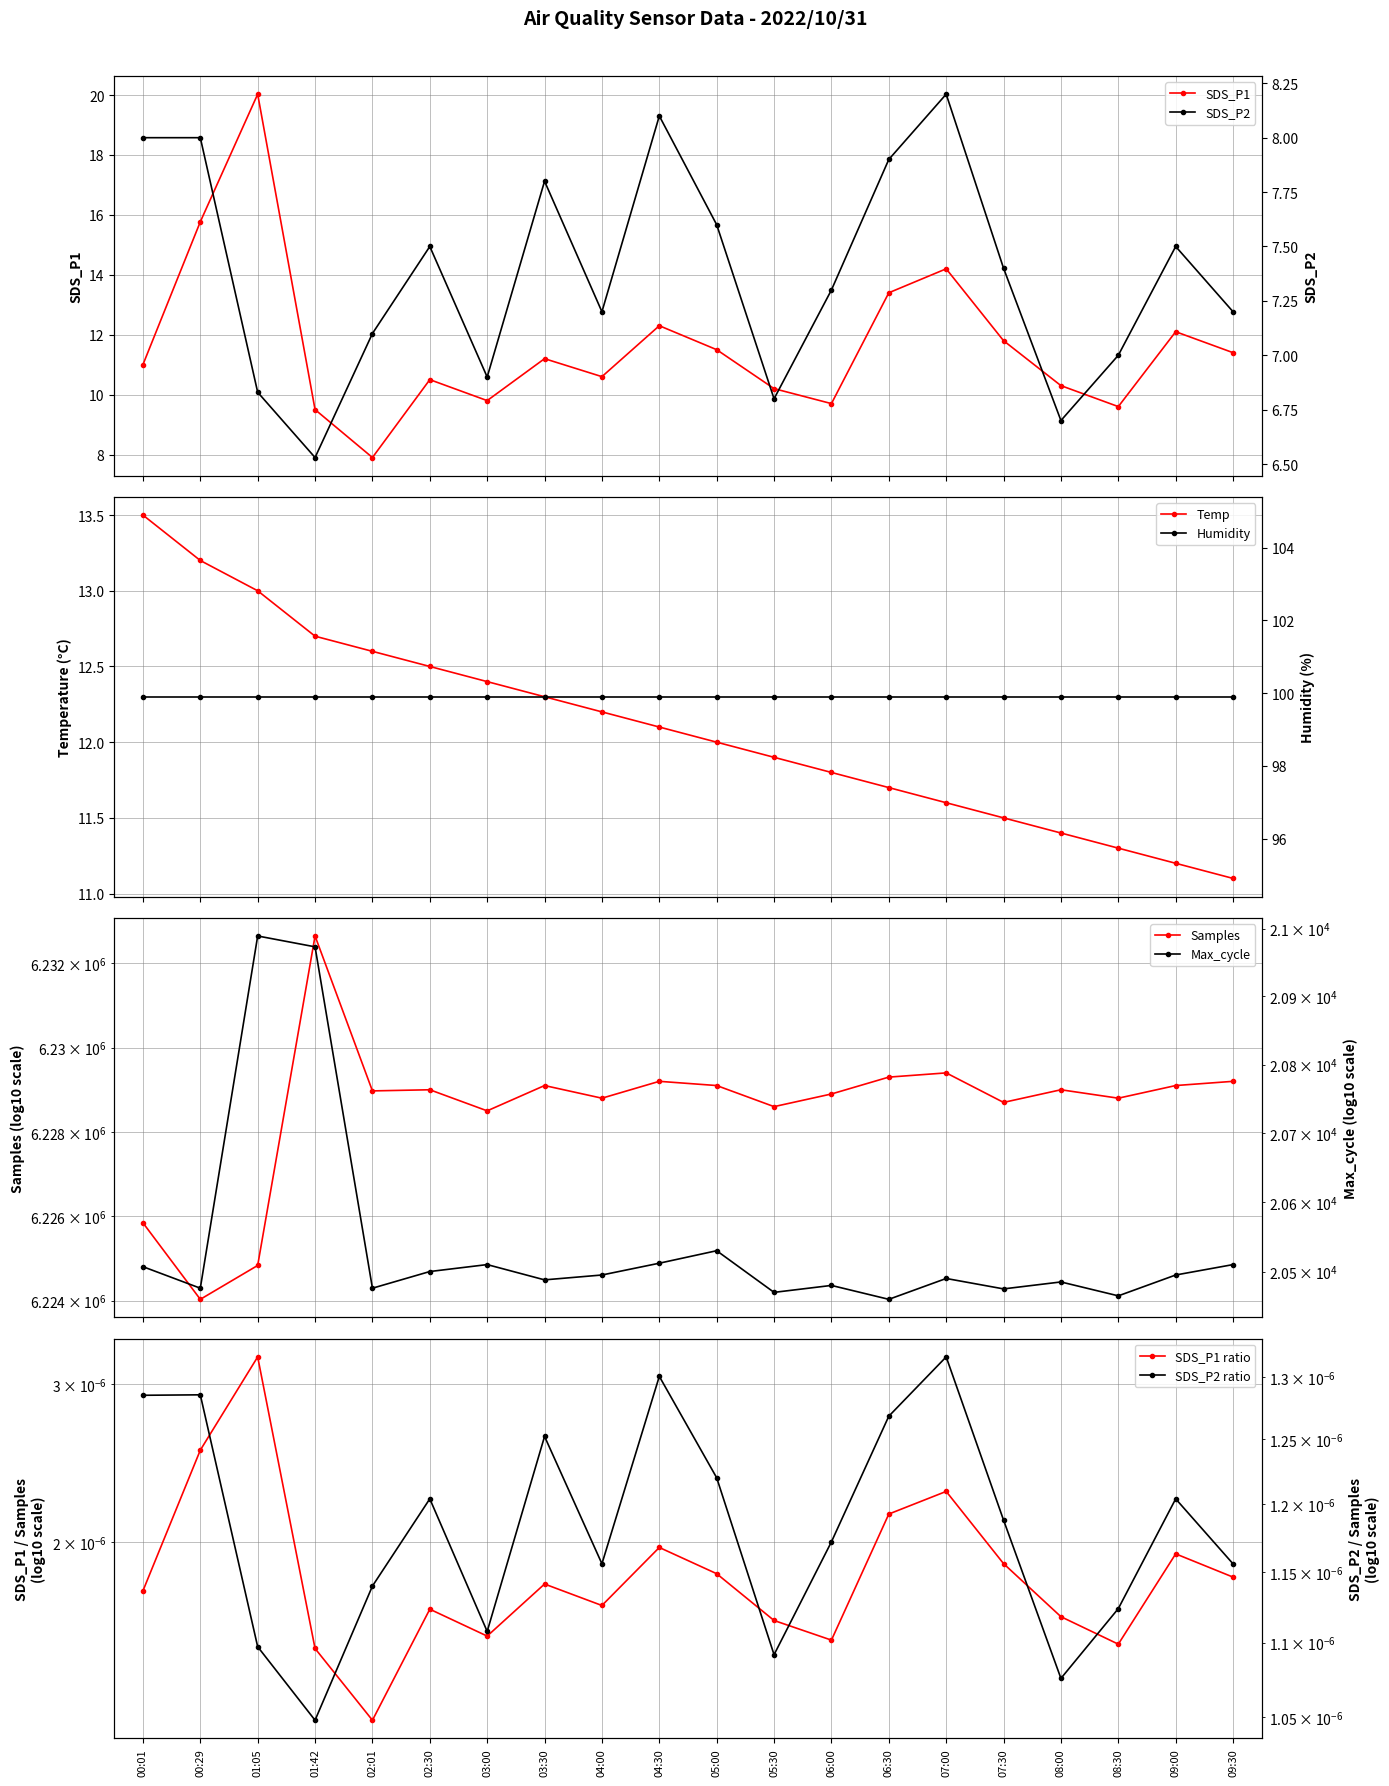

True or false: Samples and Temp cross at least once.

False